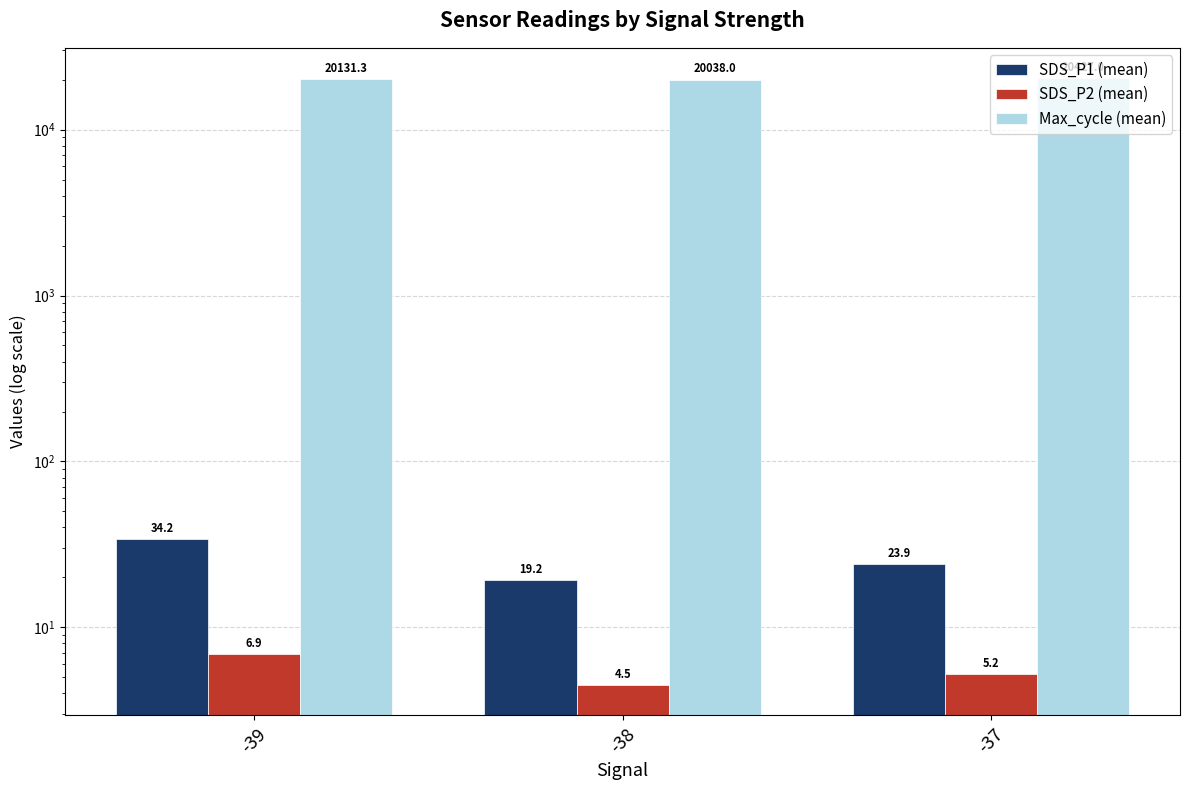

What is the value of the SDS_P1 (mean) bar at the 3rd from the left?

23.9